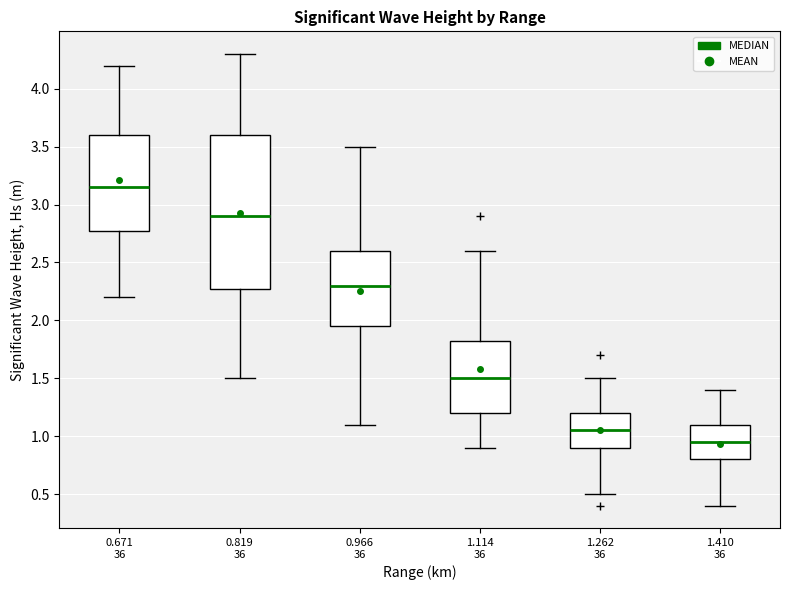

Where does the median line of the box for 1.262 36 sit on the y-axis? The values are not printed on the chart, so give them approximately, as read against the axis.

1.05